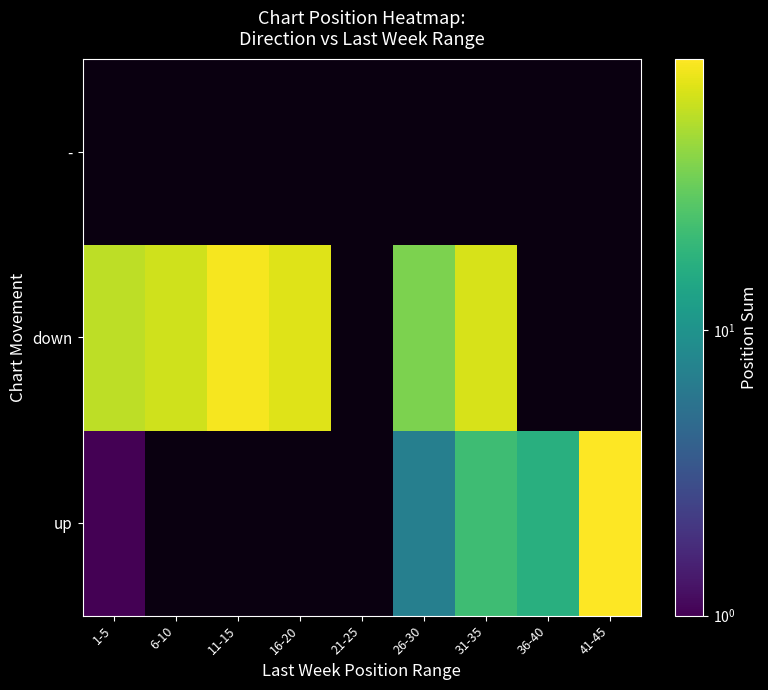

How many categories are shown in the chart?

9